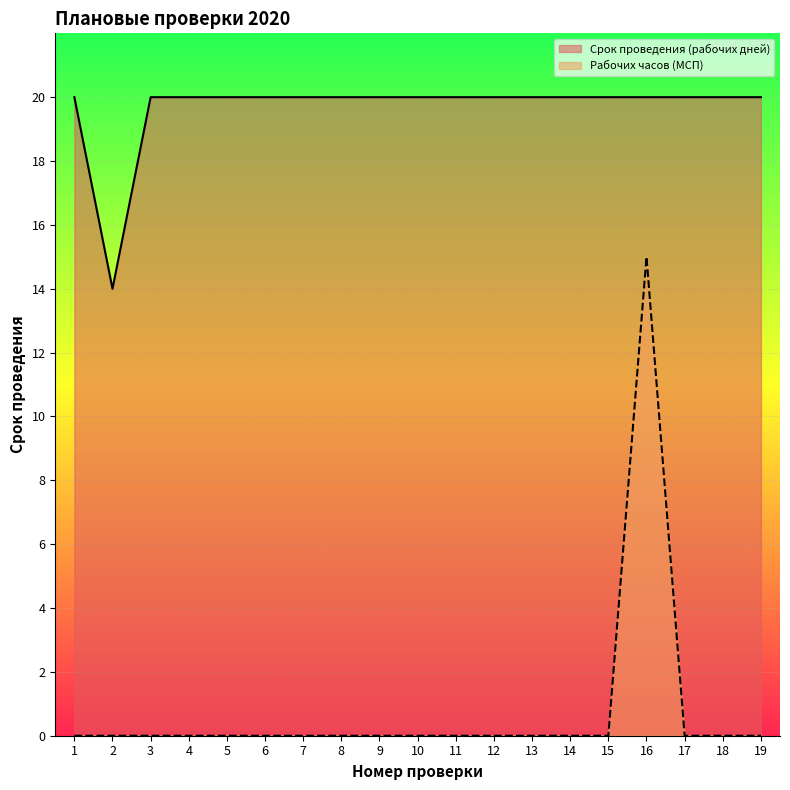

Reading left to right, transcribe all the data shown in this chart.

Срок проведения (рабочих дней): 20	14	20	20	20	20	20	20	20	20	20	20	20	20	20	20	20	20	20
Рабочих часов (МСП): 0	0	0	0	0	0	0	0	0	0	0	0	0	0	0	15	0	0	0